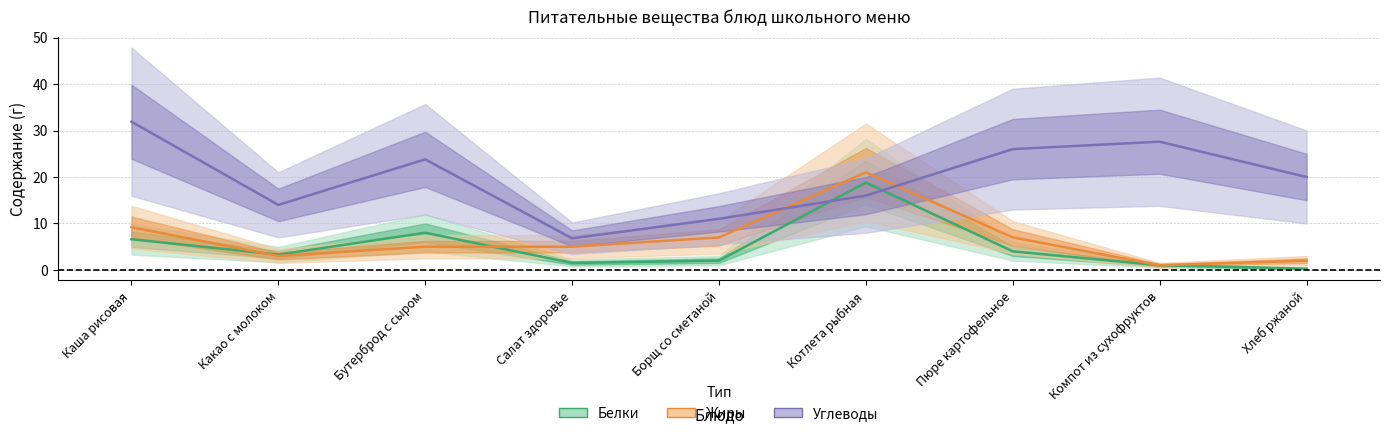

The Белки series shows 6.6 at Каша рисовая. True or false?

True